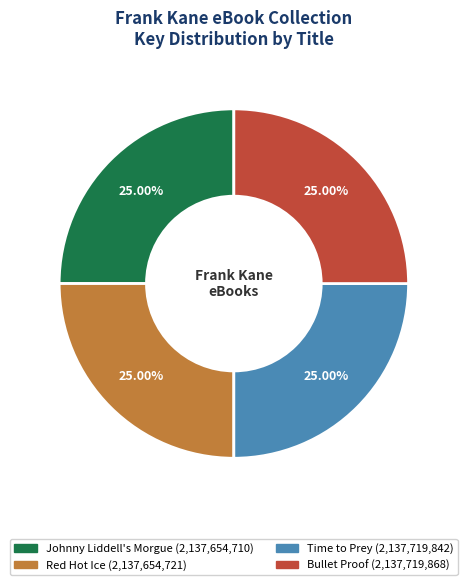

Does any single category account for the majority?

No